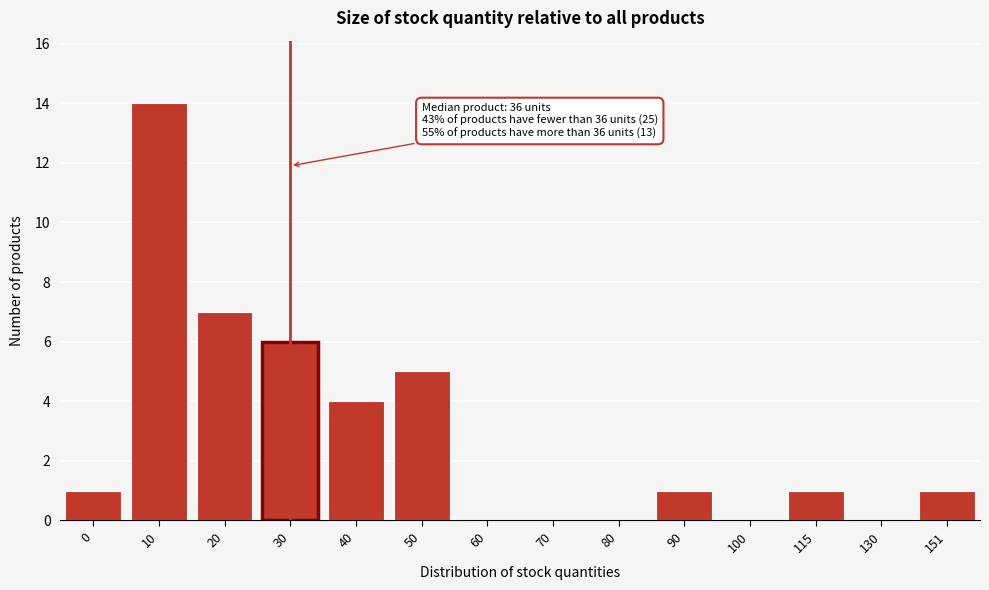

Reading left to right, transcribe all the data shown in this chart.

0=1	10=14	20=7	30=6	40=4	50=5	60=0	70=0	80=0	90=1	100=0	115=1	130=0	151=1